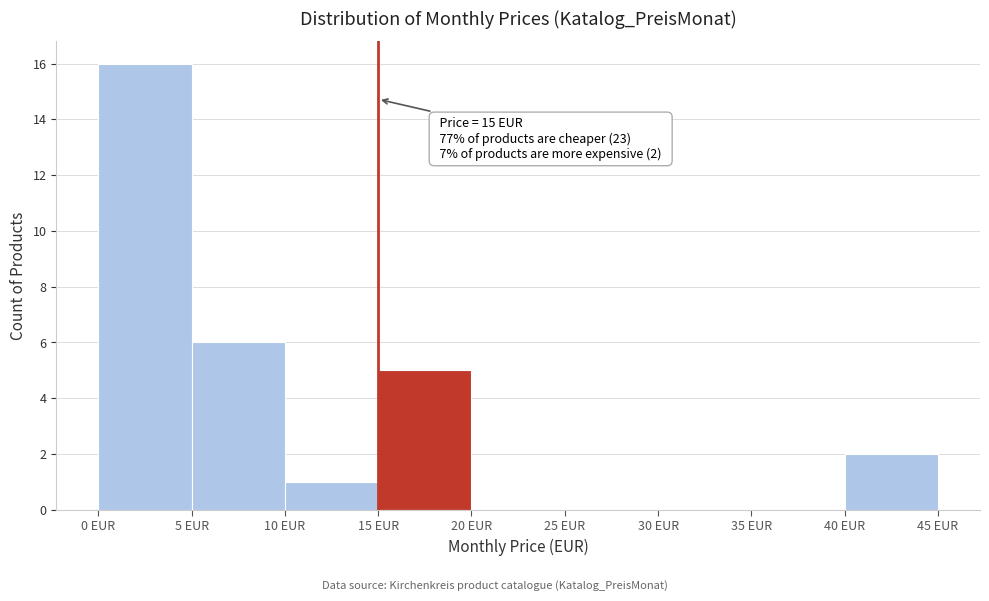

Which range on the x-axis has the tallest bar?

0 to 5